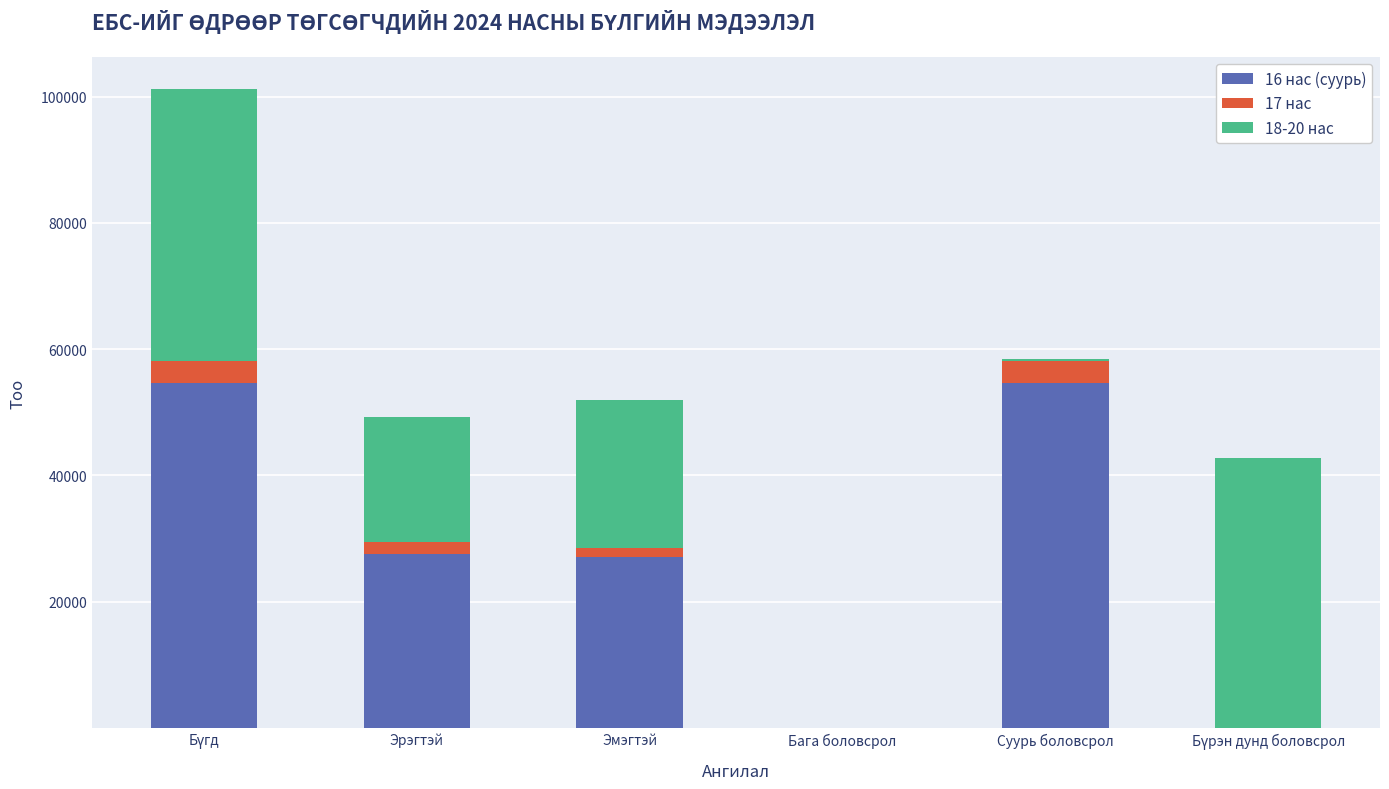

True or false: 16 нас (суурь) has a value of 54653 at Суурь боловсрол.

True